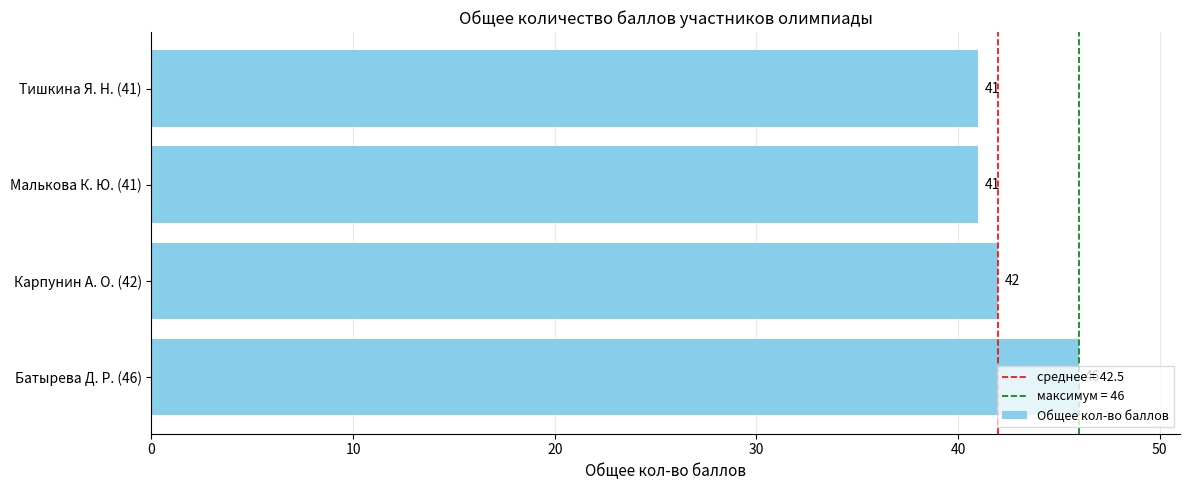

How many data points does each series have?

4